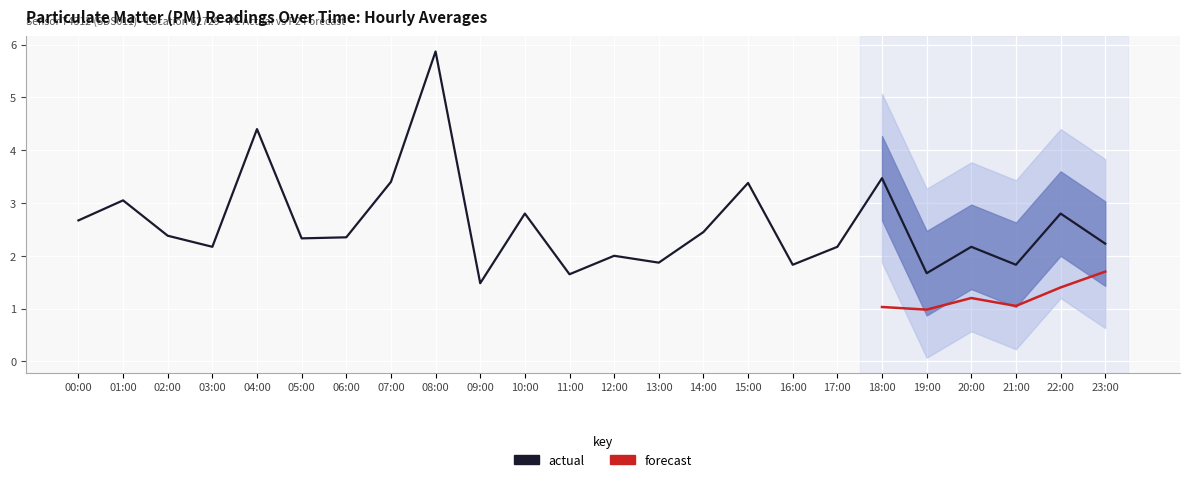

Between 15:00 and 06:00, which is larger?

15:00